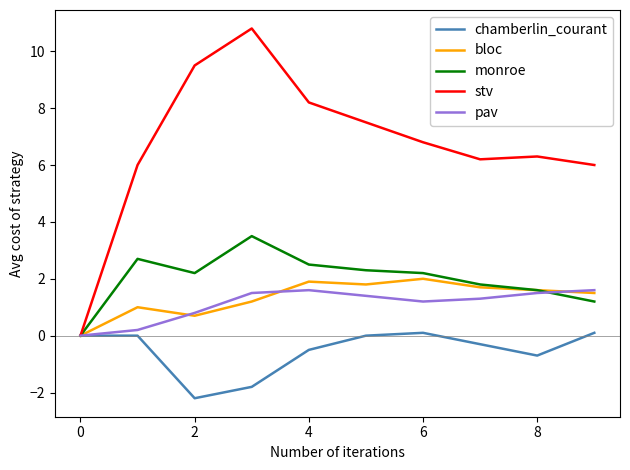

What is the maximum value shown in the chart?

10.8